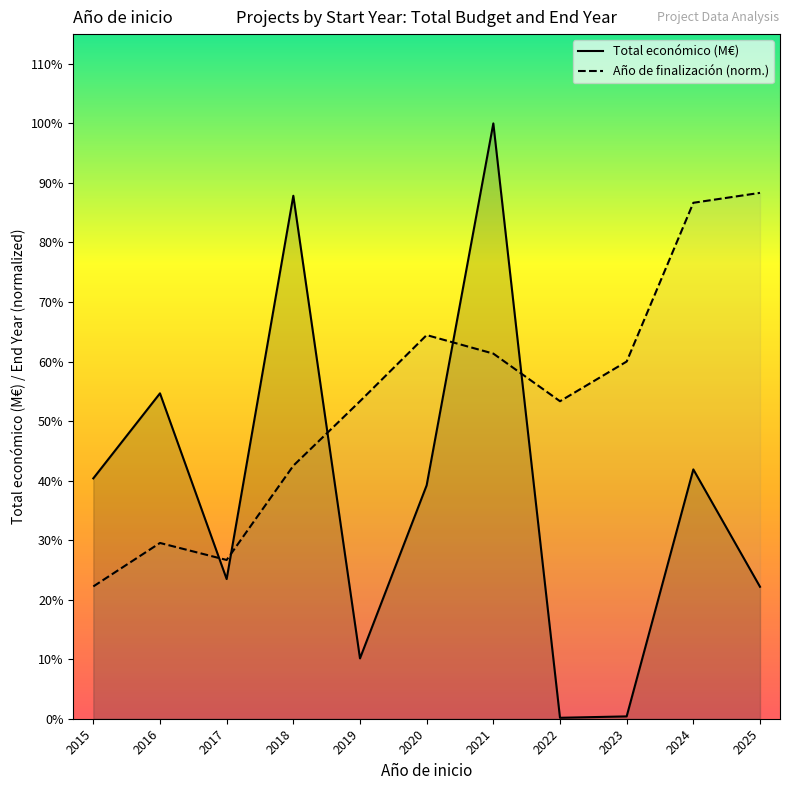

Reading left to right, list all the values displayed in this chart.

Total económico (M€): 15.4	20.9	9.0	33.6	3.9	15.0	38.2	0.1	0.1	16.0	8.5
Año de finalización (norm.): 8.5	11.3	10.2	16.2	20.4	24.6	23.4	20.4	22.9	33.1	33.8